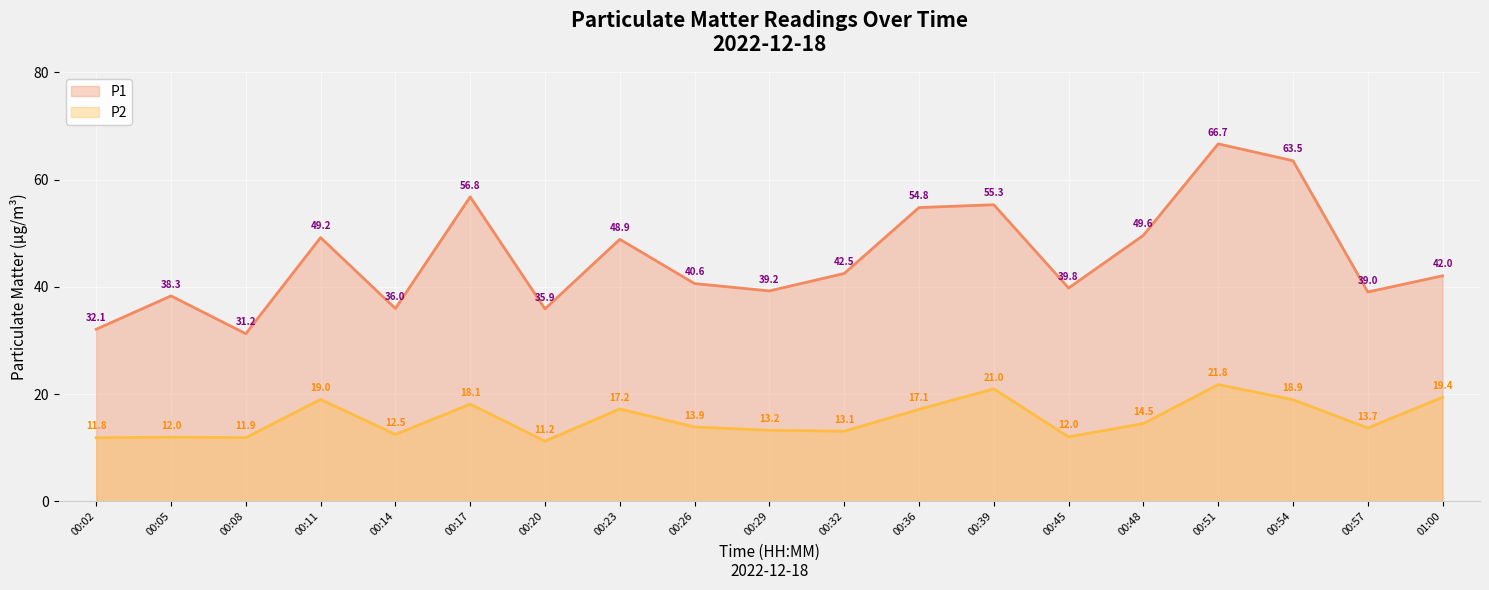

How many interior local peaks does the P1 series have?

6